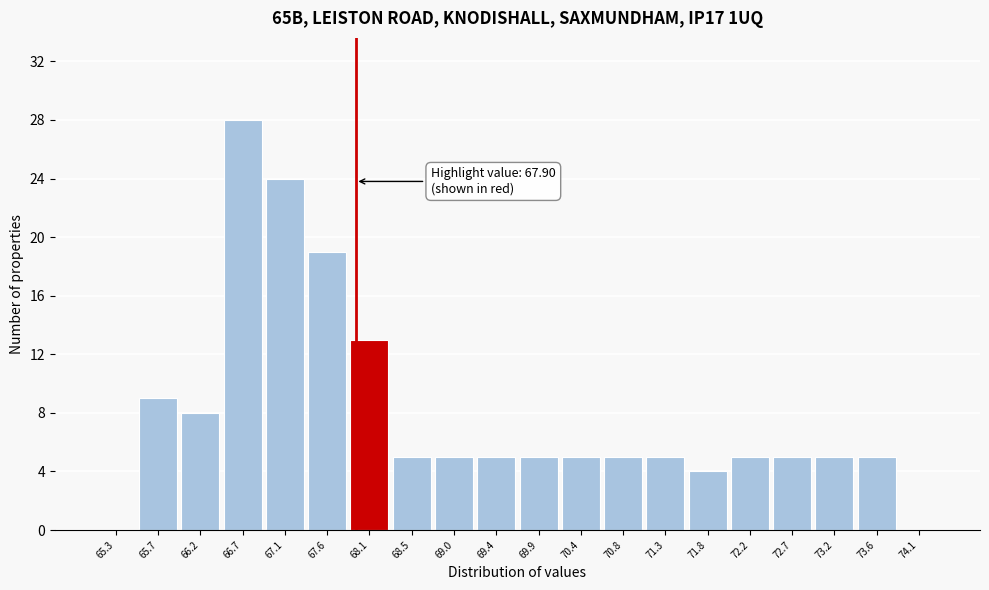

Over which range of the x-axis is the bar tallest?

66.45 to 66.90